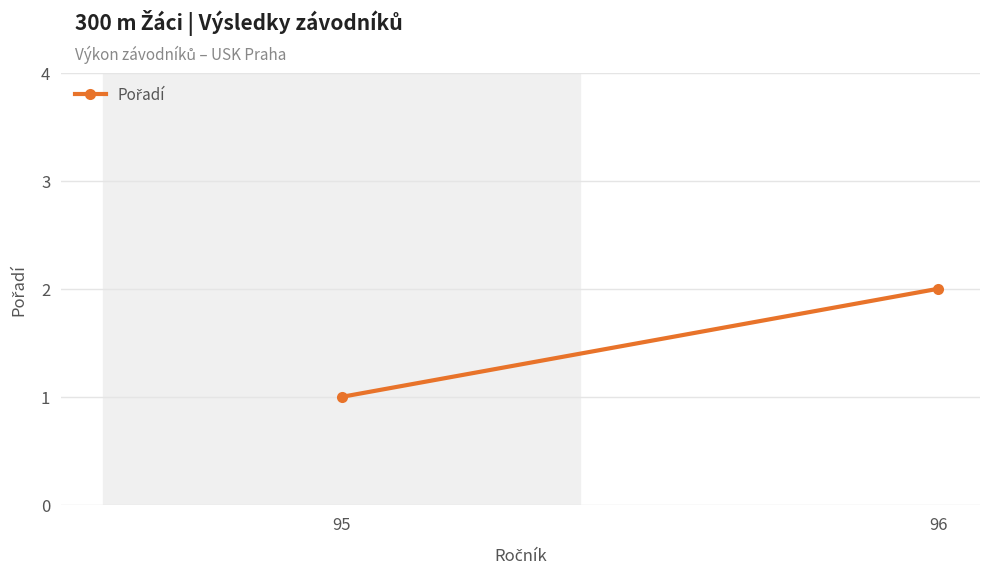

What is the difference between the maximum and minimum values?

1